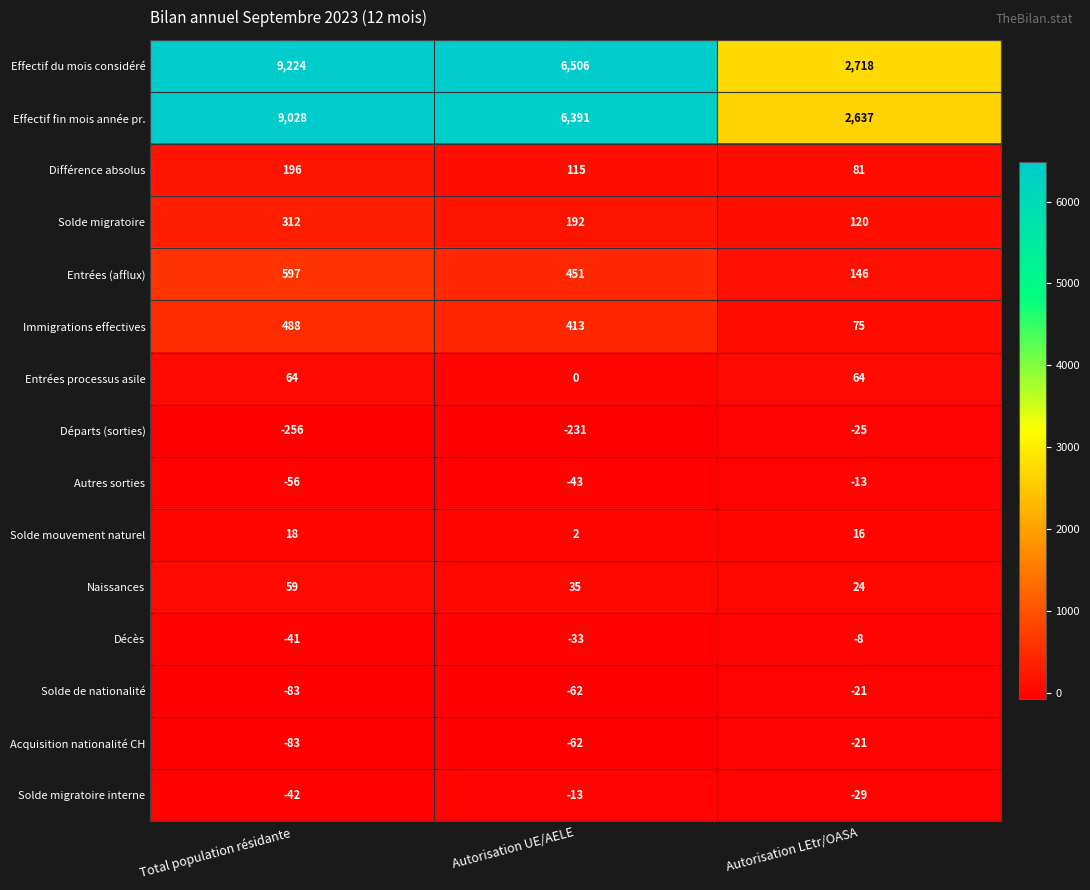

Which series has the largest total across all categories?

Effectif du mois considéré